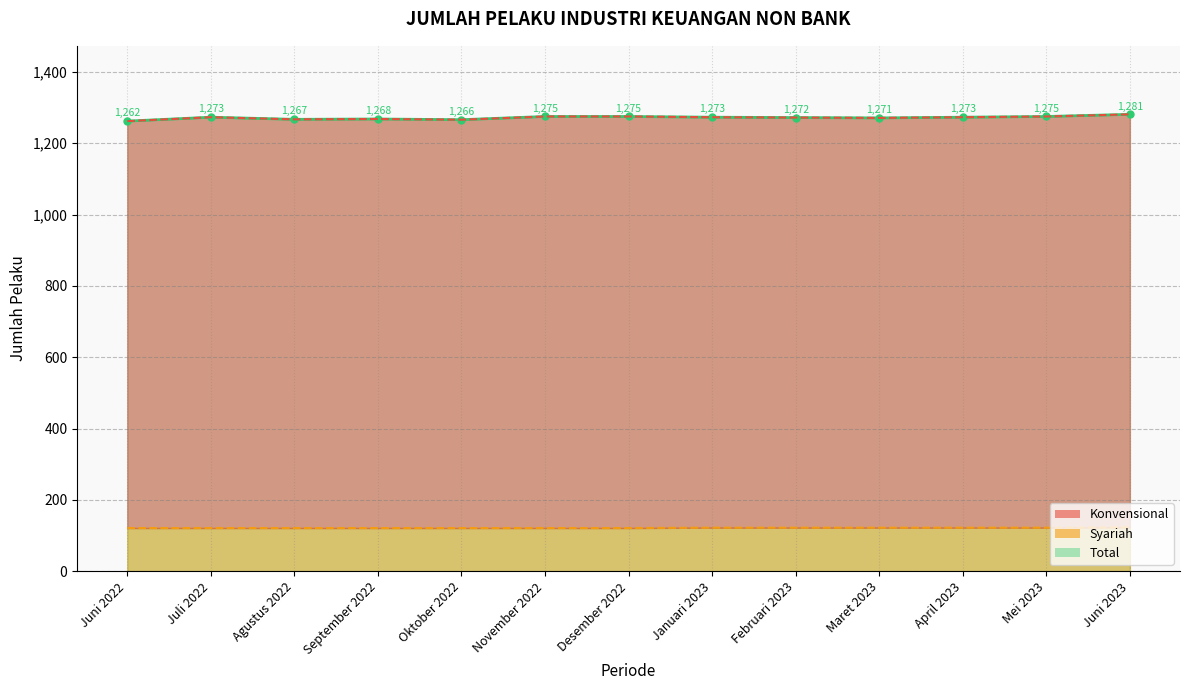

Does the chart have visible grid lines?

Yes